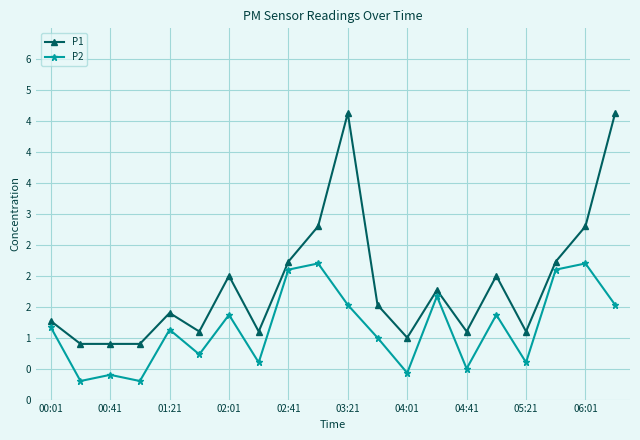

What are all the series names shown in the legend?

P1, P2